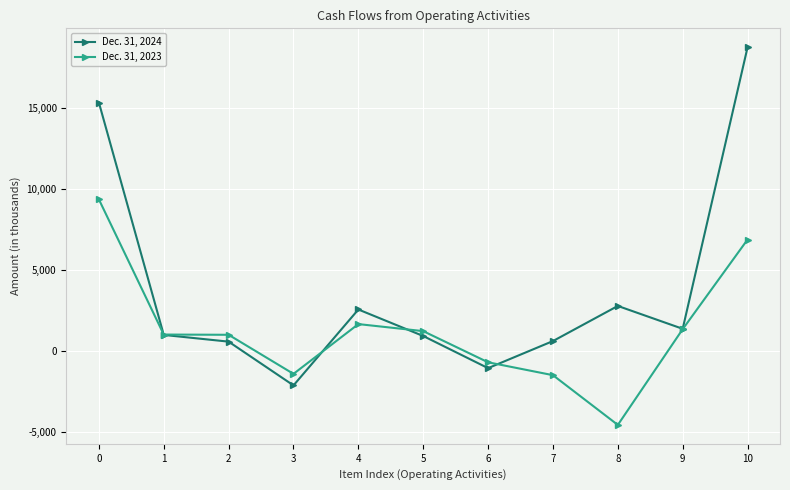

Which label corresponds to the largest value in the chart?

10